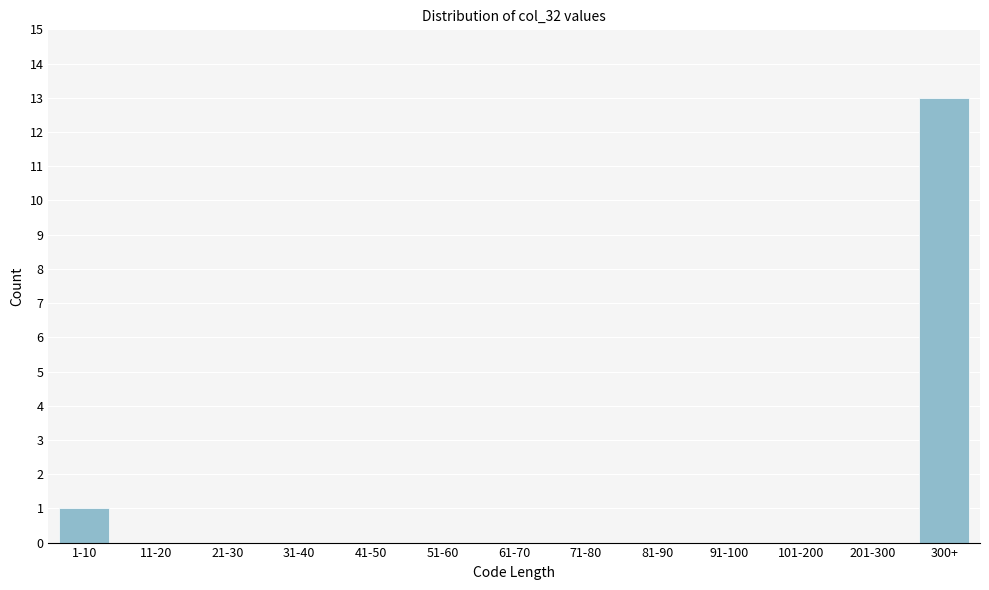

Reading right to left, list all the values displayed in this chart.

300+=13	201-300=0	101-200=0	91-100=0	81-90=0	71-80=0	61-70=0	51-60=0	41-50=0	31-40=0	21-30=0	11-20=0	1-10=1